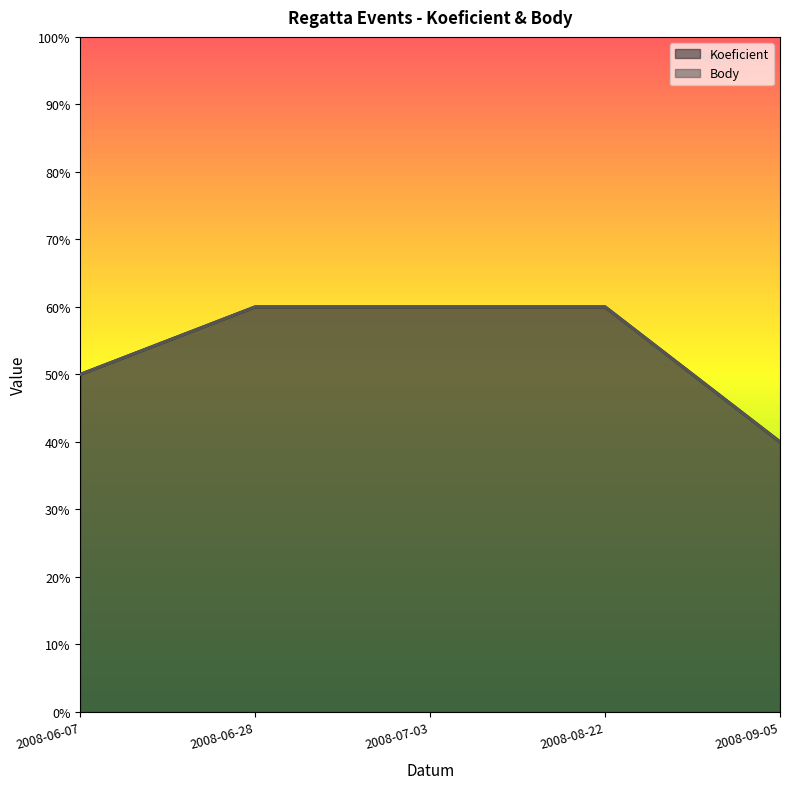

At 2008-06-07, list the series in order from smallest to largest.

Koeficient, Body